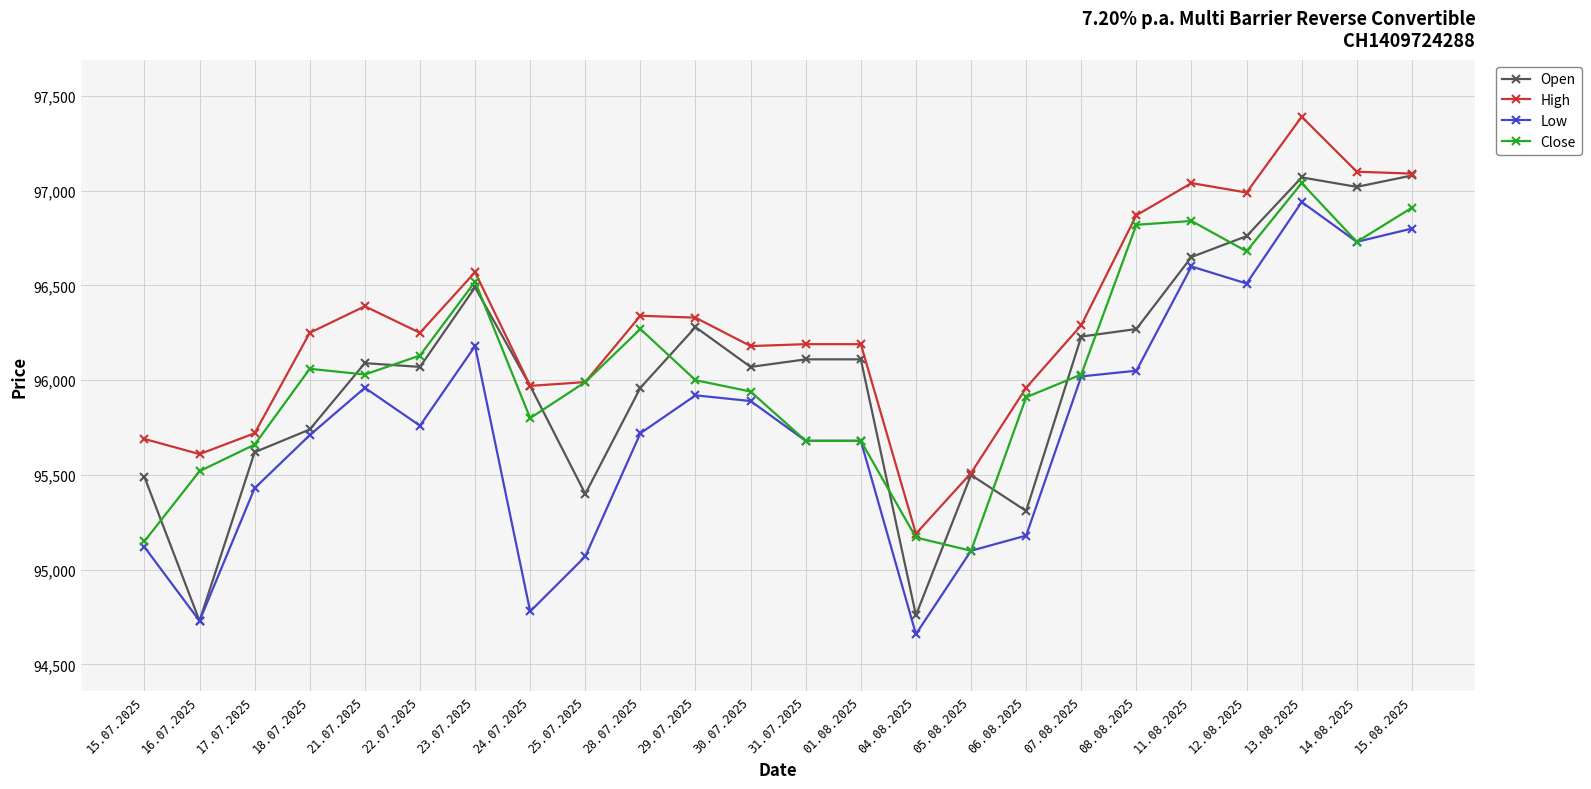

The value of High at 29.07.2025 is 153954. True or false?

False